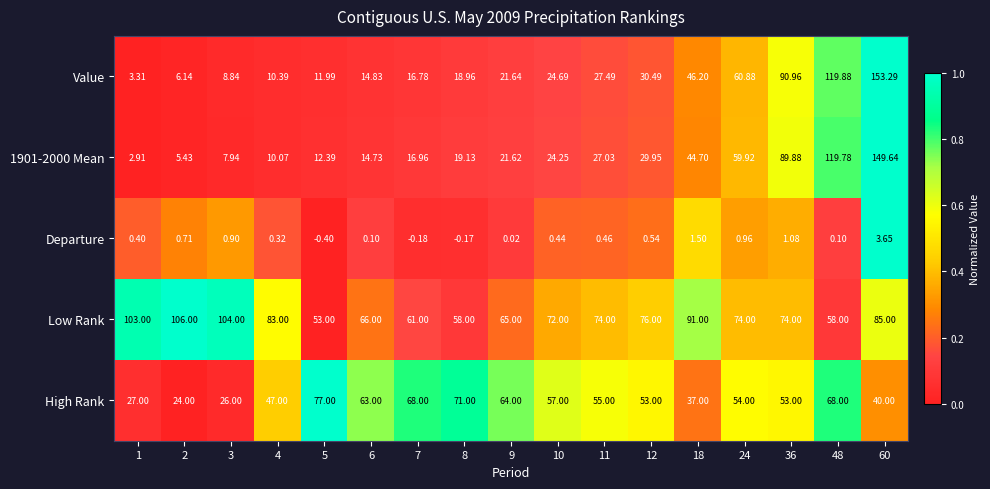

Which series has the widest spread of values?

Value